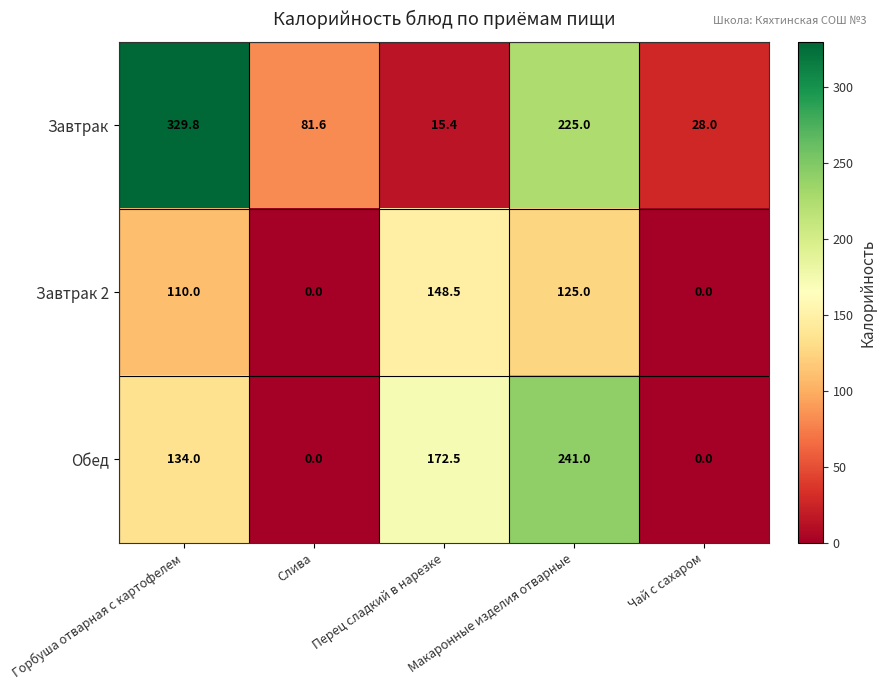

At which label is Завтрак 2 closest to 74?

Горбуша отварная с картофелем